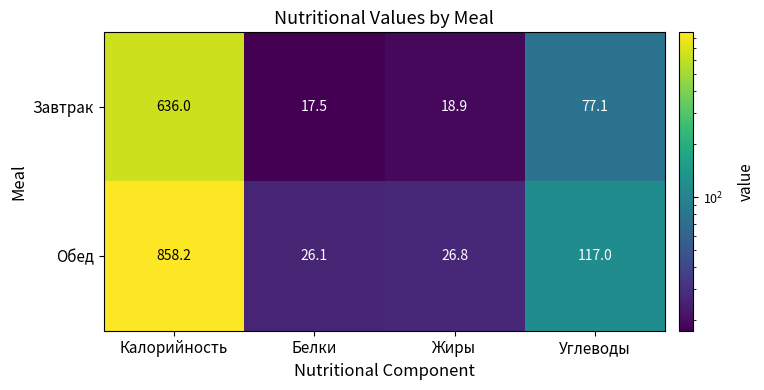

Reading left to right, transcribe all the data shown in this chart.

Завтрак: 636.0	17.5	18.9	77.1
Обед: 858.2	26.1	26.8	117.0